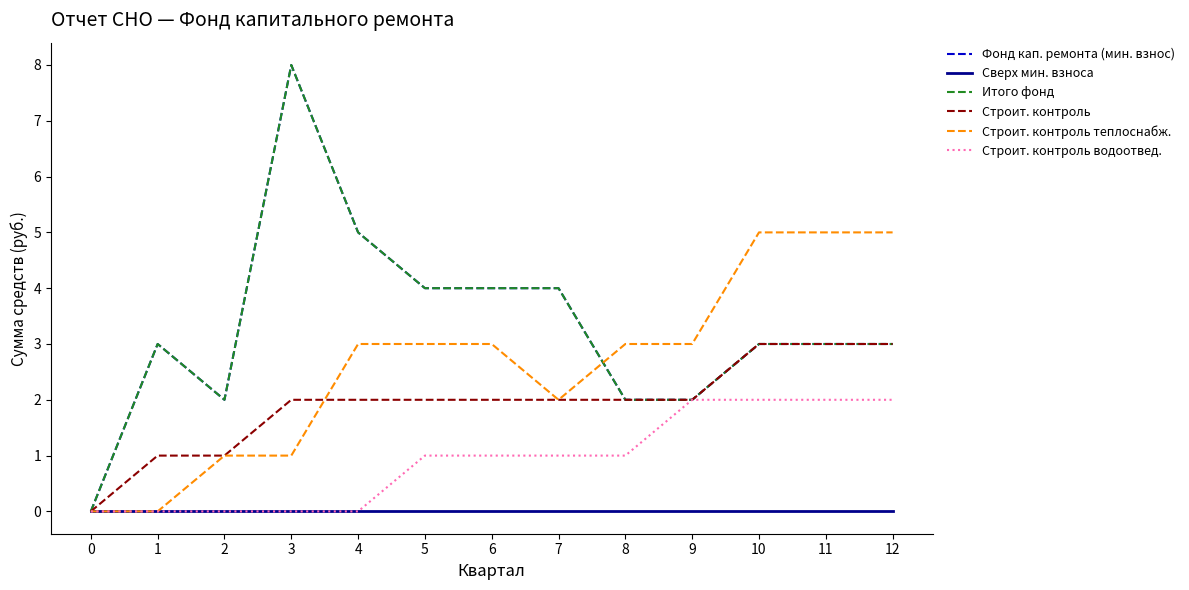

Which series has the largest total across all categories?

Фонд кап. ремонта (мин. взнос)